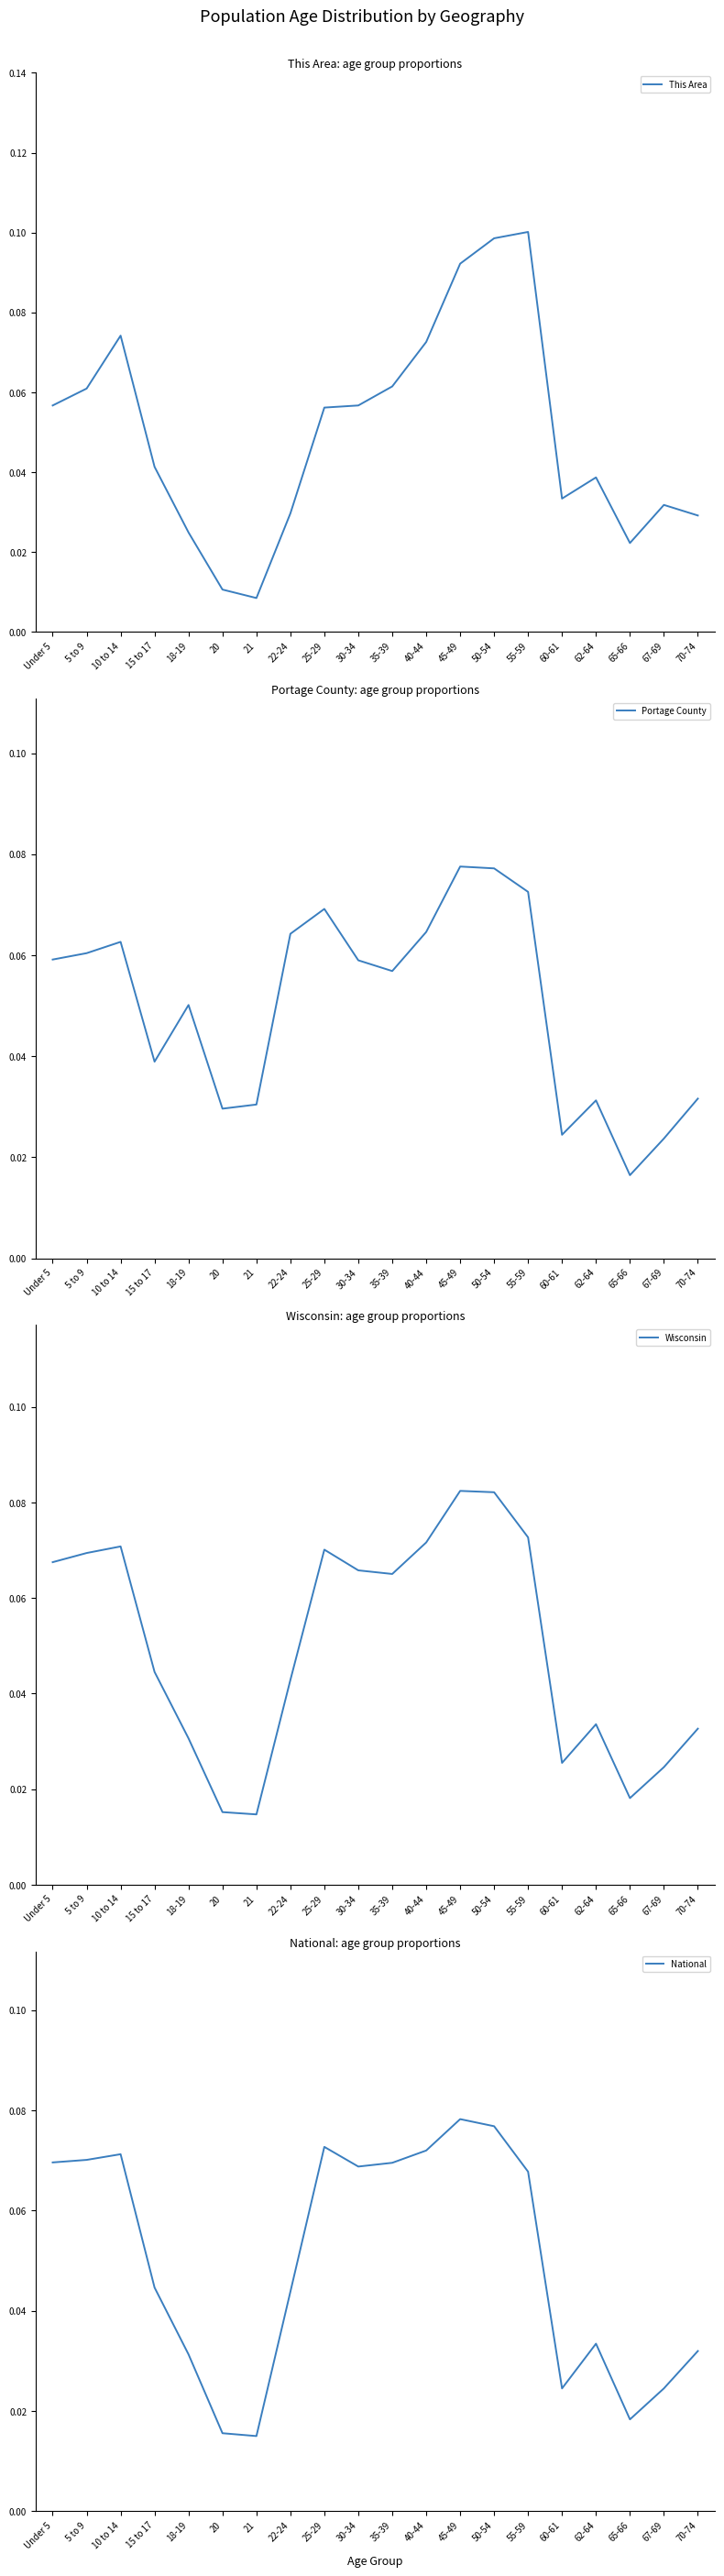

What are all the series names shown in the legend?

This Area, Portage County, Wisconsin, National